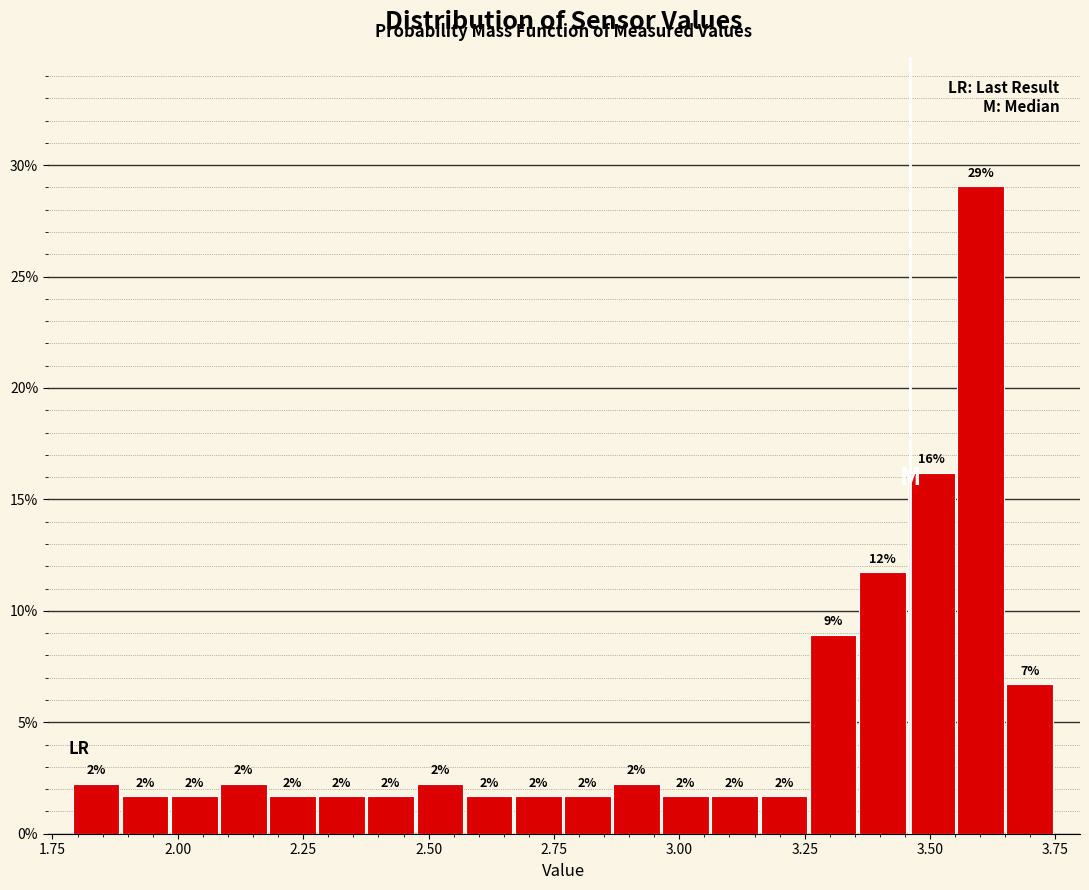

Read against the x-axis, roughly where is the centre of the tallest bar?

3.60